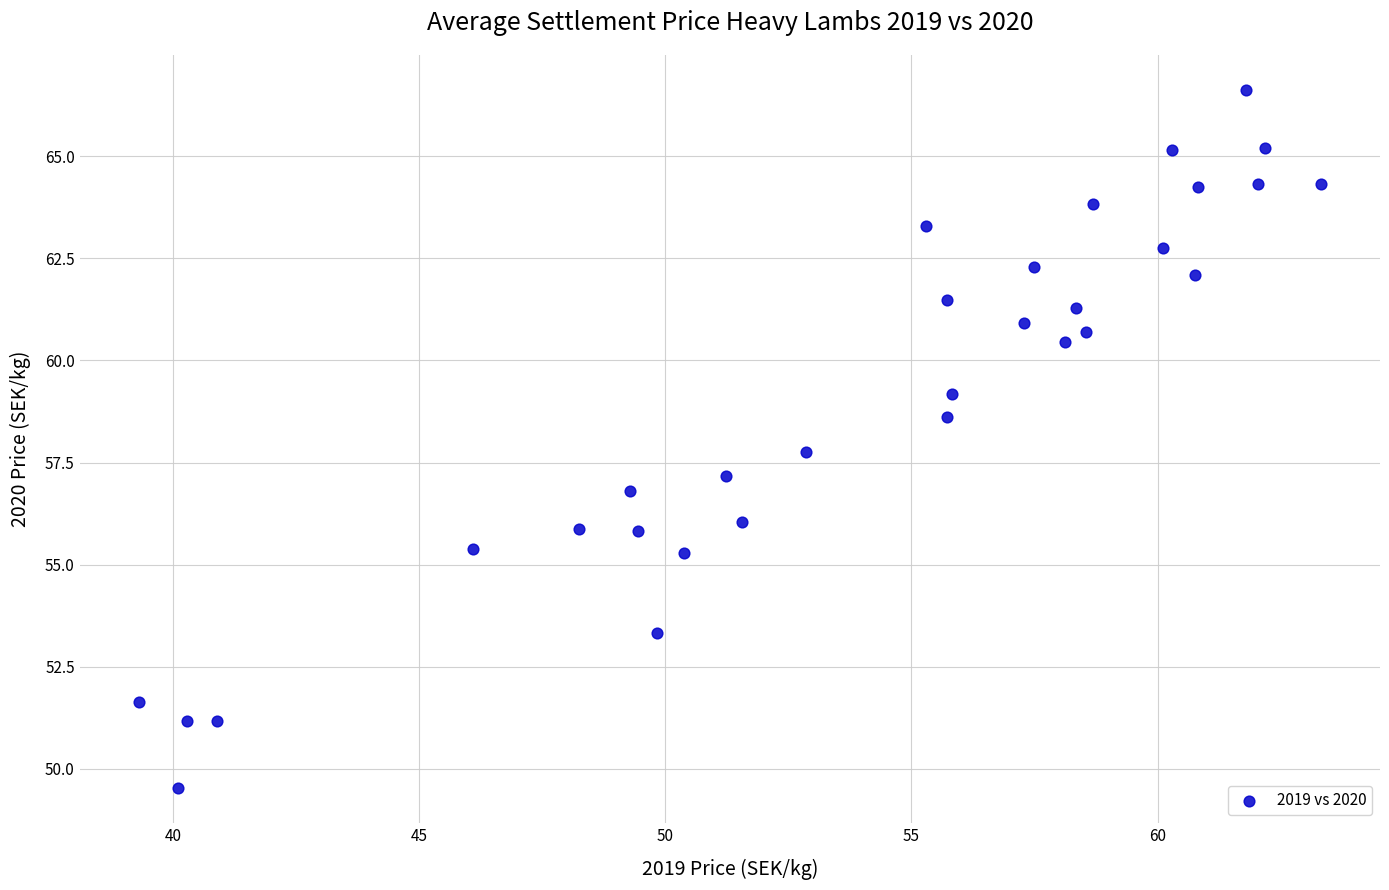

What Y value in the scatter plot is closest to 58?

57.8